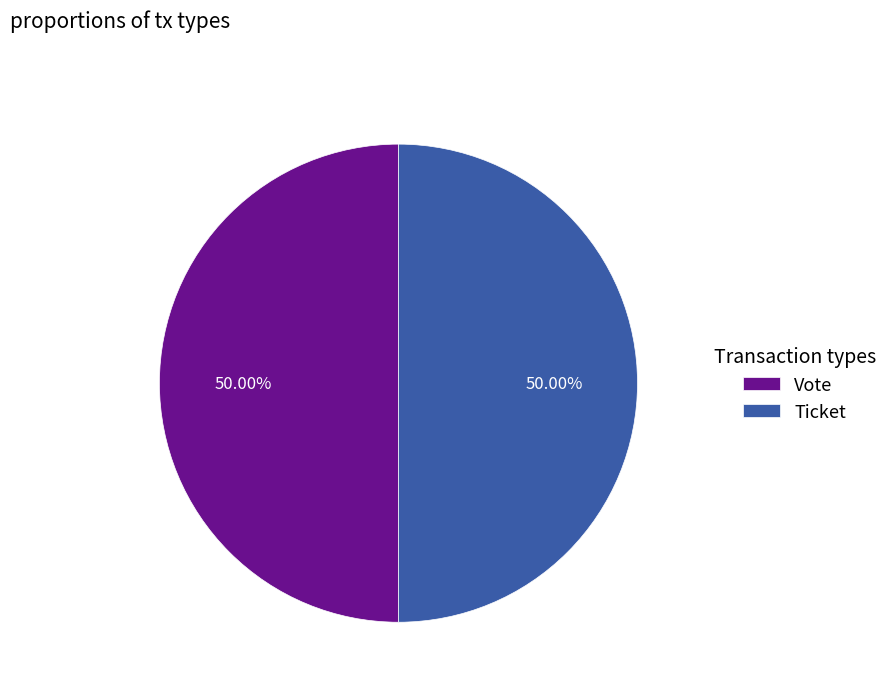

Approximately how many times larger is the value at Ticket compared to Vote?

1.0